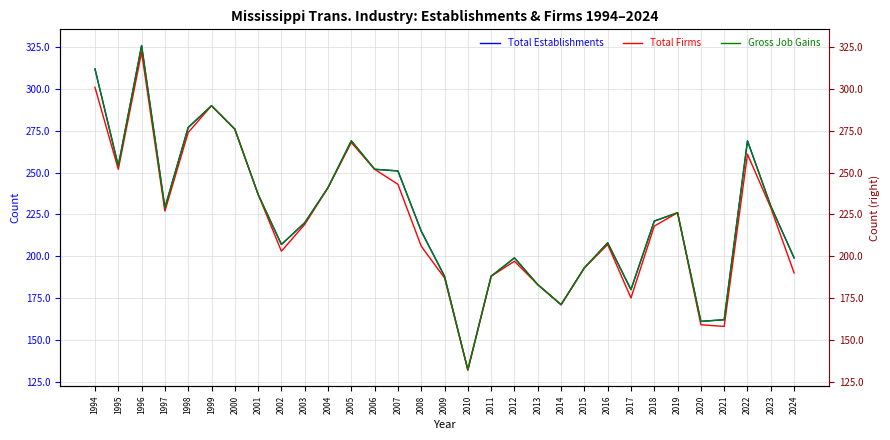

True or false: Total Establishments and Total Firms intersect in this chart.

False